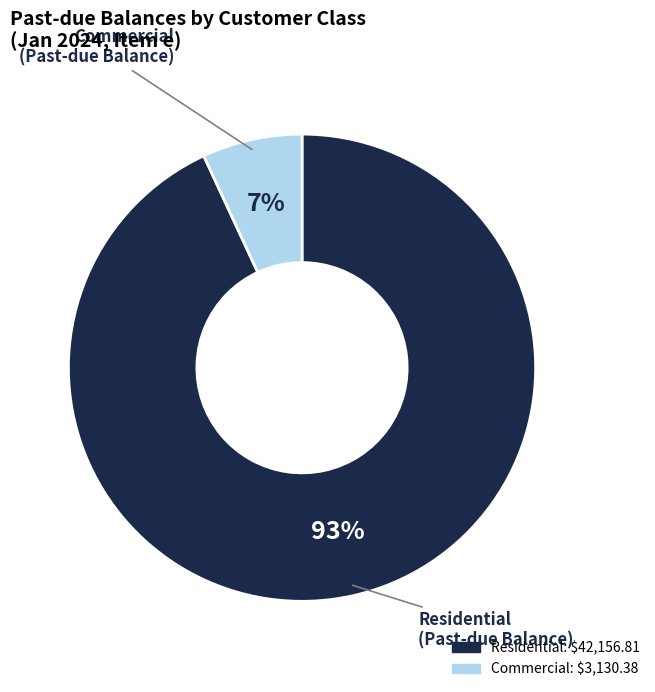

Does any single category account for the majority?

Yes